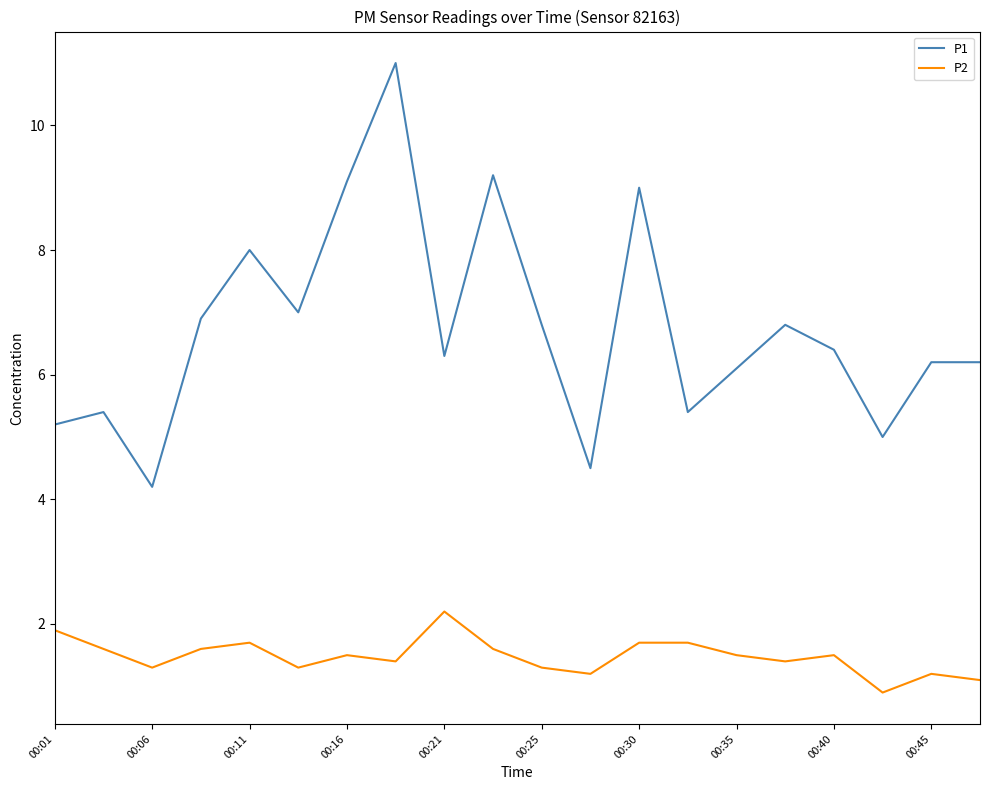

What is the difference between the maximum and minimum values in the P2 series?

1.3